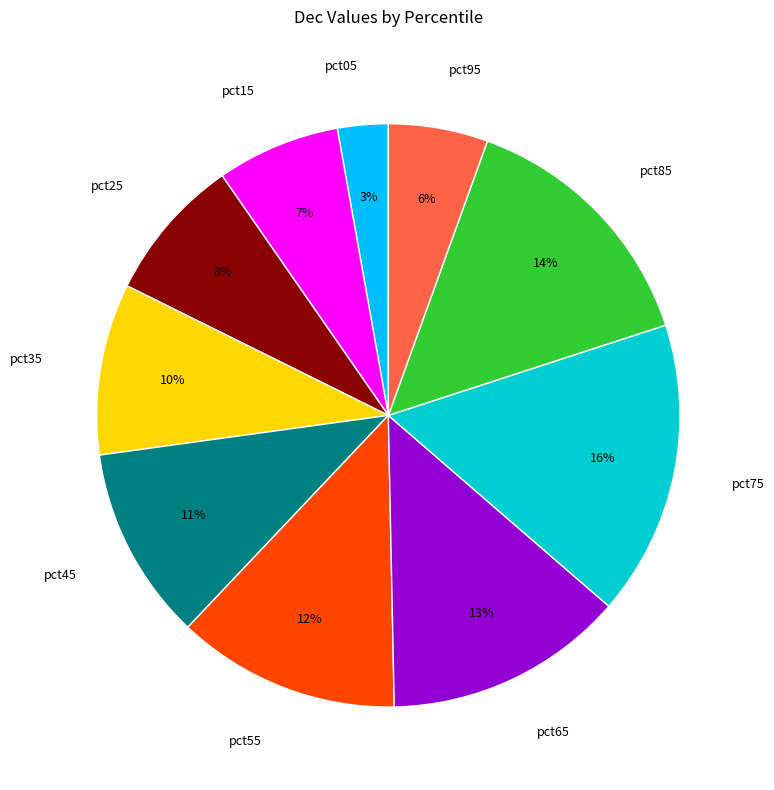

Is the sum of pct25 and pct85 greater than half?

No